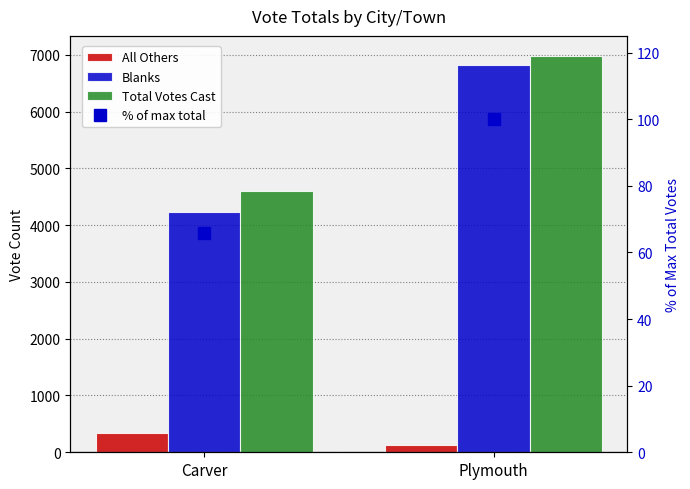

What value does the % of max total series have at Carver?

65.8